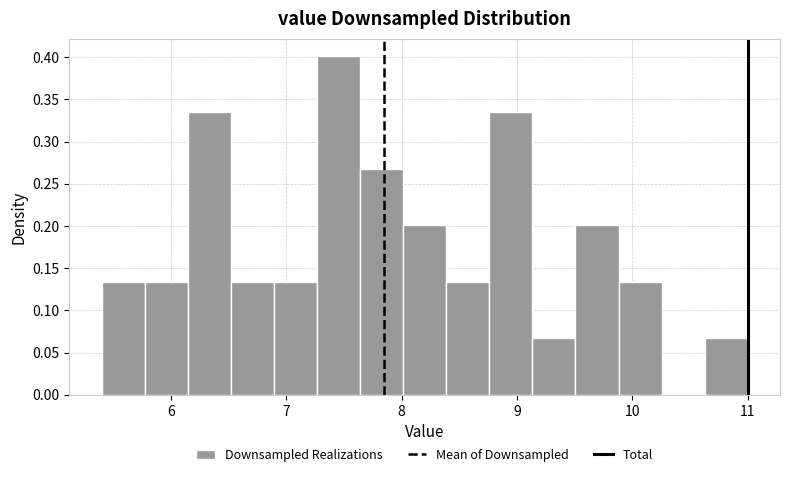

Around what value on the x-axis is the tallest bar? Give the approximate position of its centre, as read against the axis.

7.5